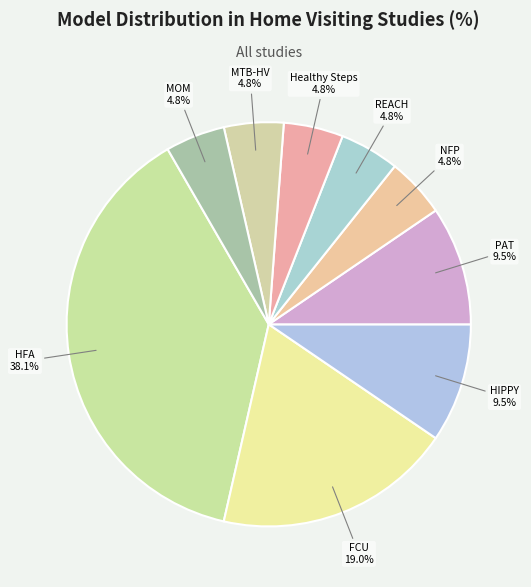

Is Healthy Steps the majority of the pie?

No